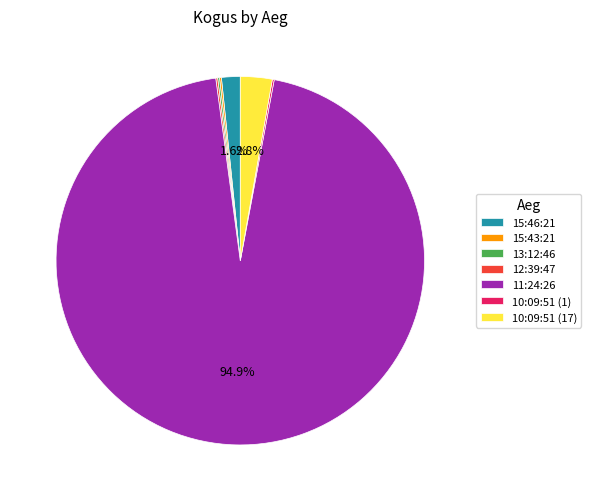

Does any single category account for the majority?

Yes